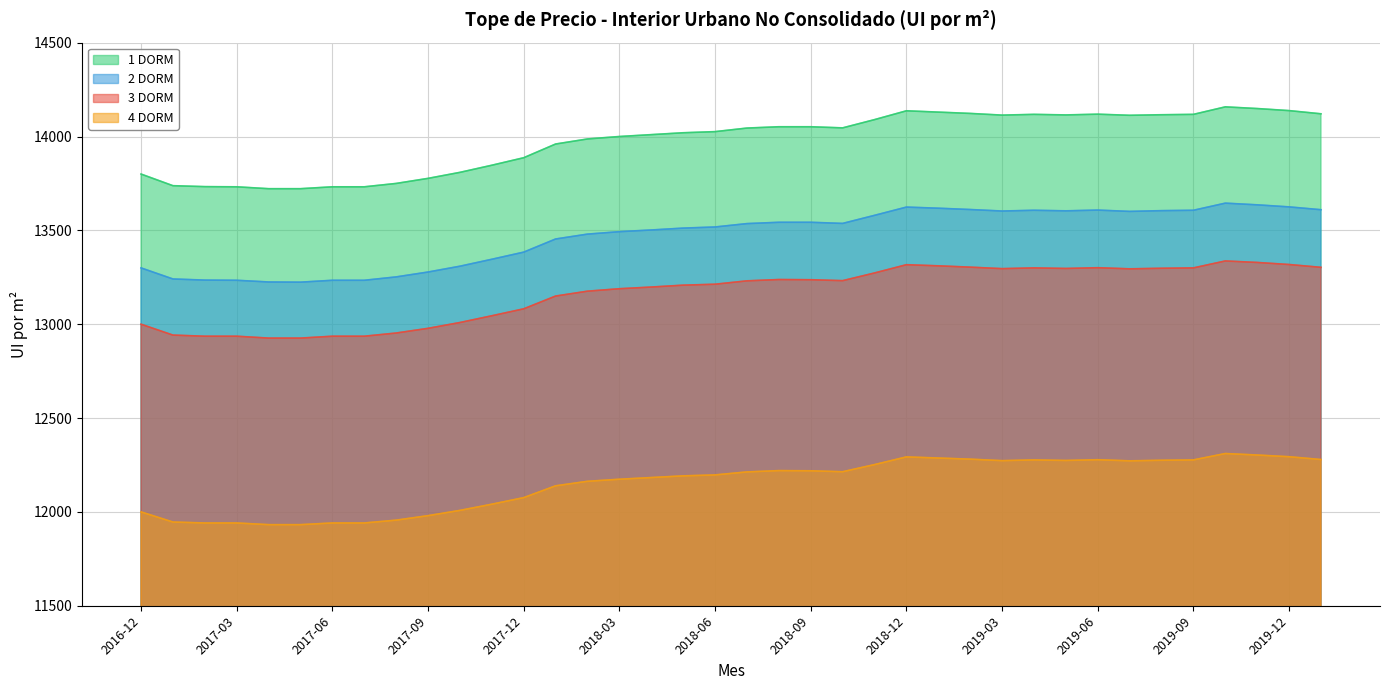

At which category does 1 DORM reach its first local peak?

2018-12